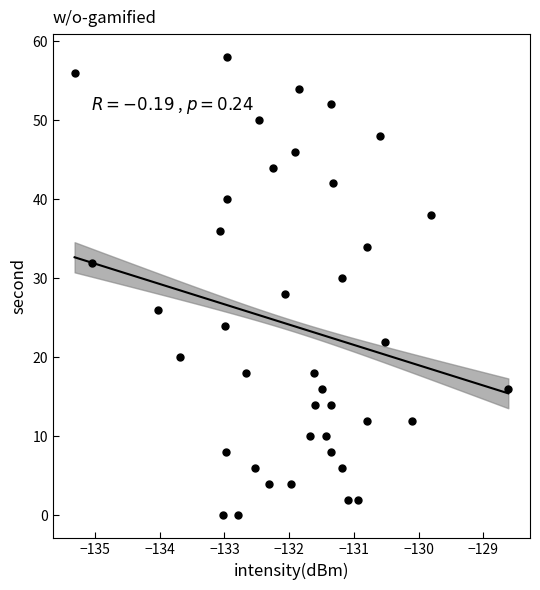

What is the range of Y values (max minus min)?

58